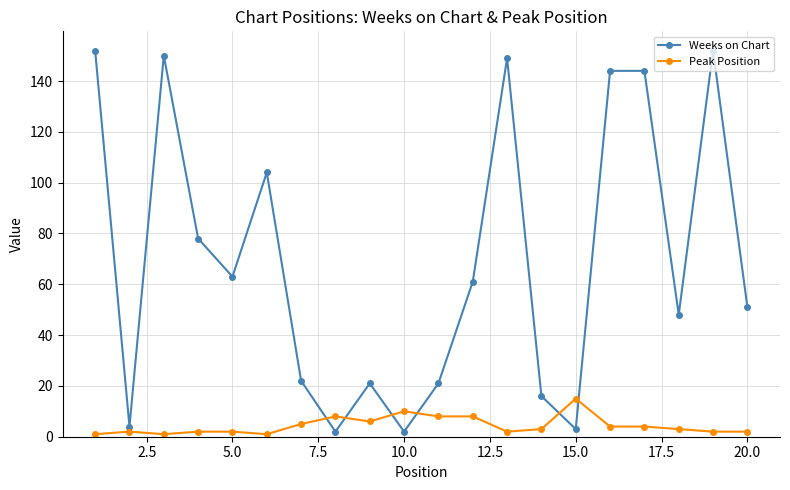

After their last crossing, which series has the higher values: Peak Position or Weeks on Chart?

Weeks on Chart